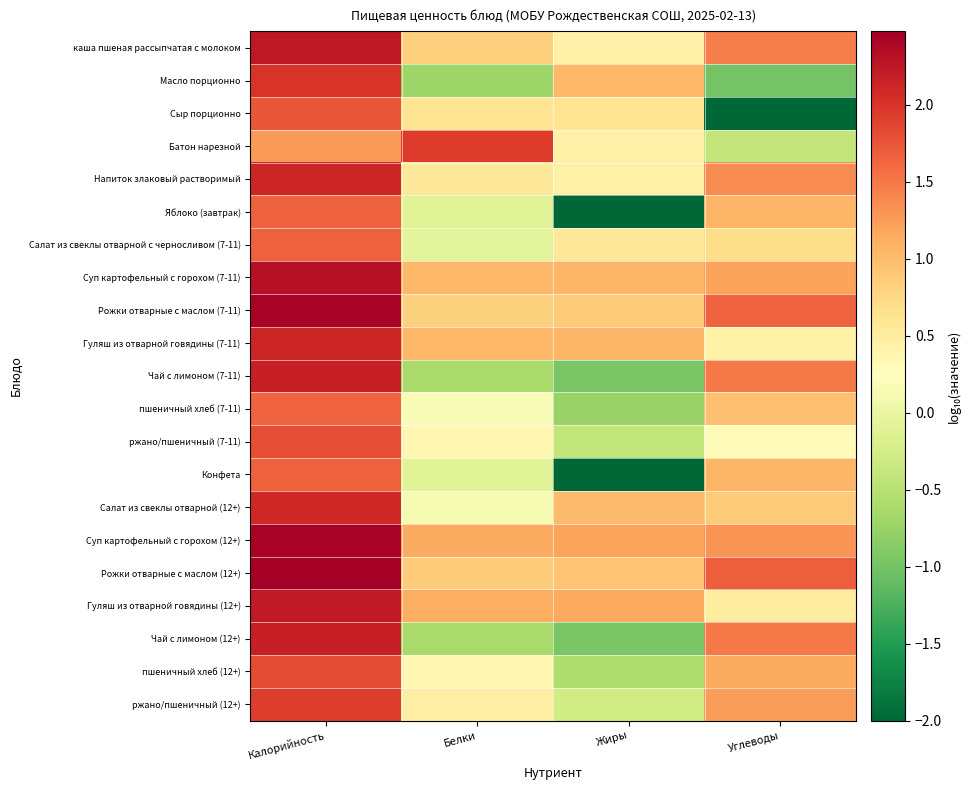

At which category is the sum across all series the highest?

Калорийность